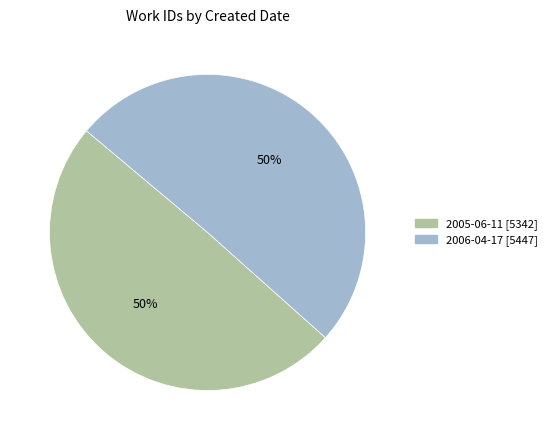

Count the number of slices in the pie.

2